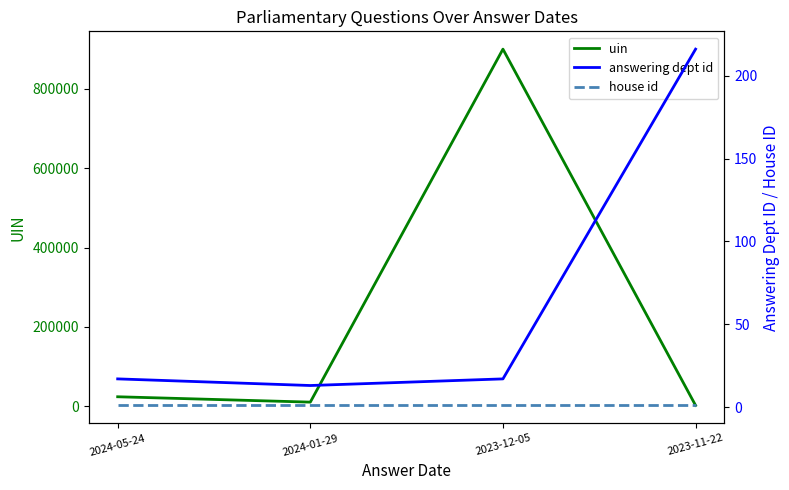

What is the total value across all series at 2024-01-29?

10315